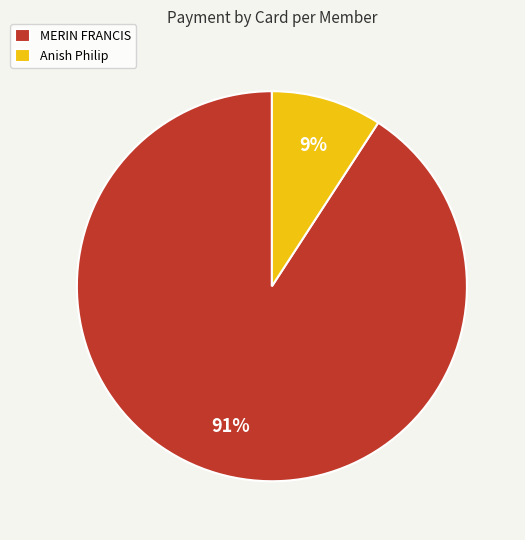

How many segments does this pie chart have?

2